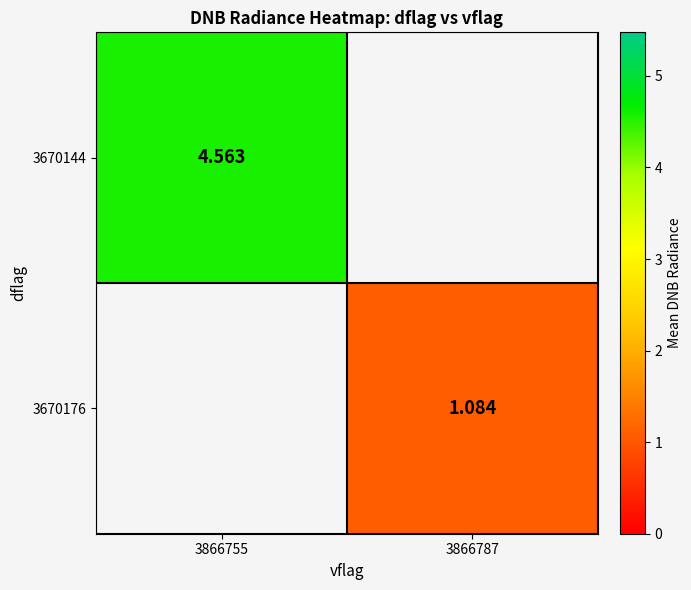

Is the value of 3670144 at 3866755 greater than the value of 3670176 at 3866787?

Yes